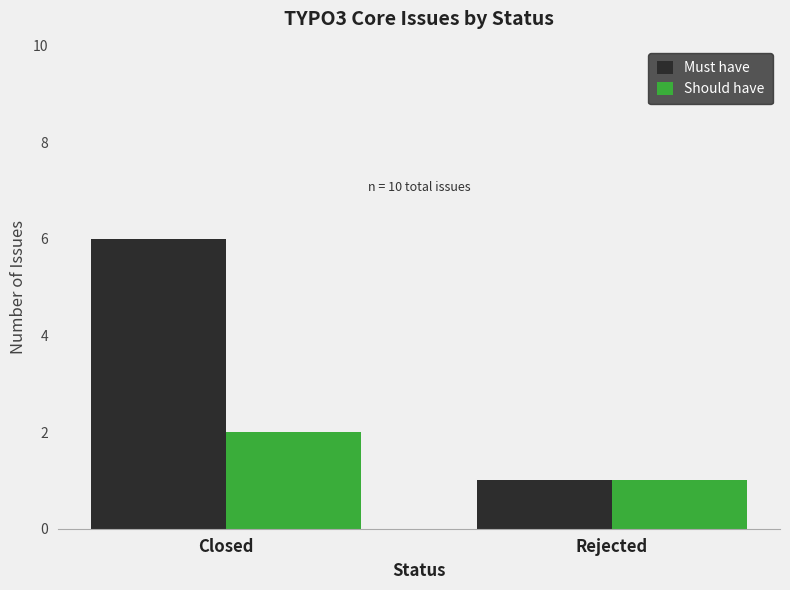

What is the difference between the highest and lowest values at Closed?

4